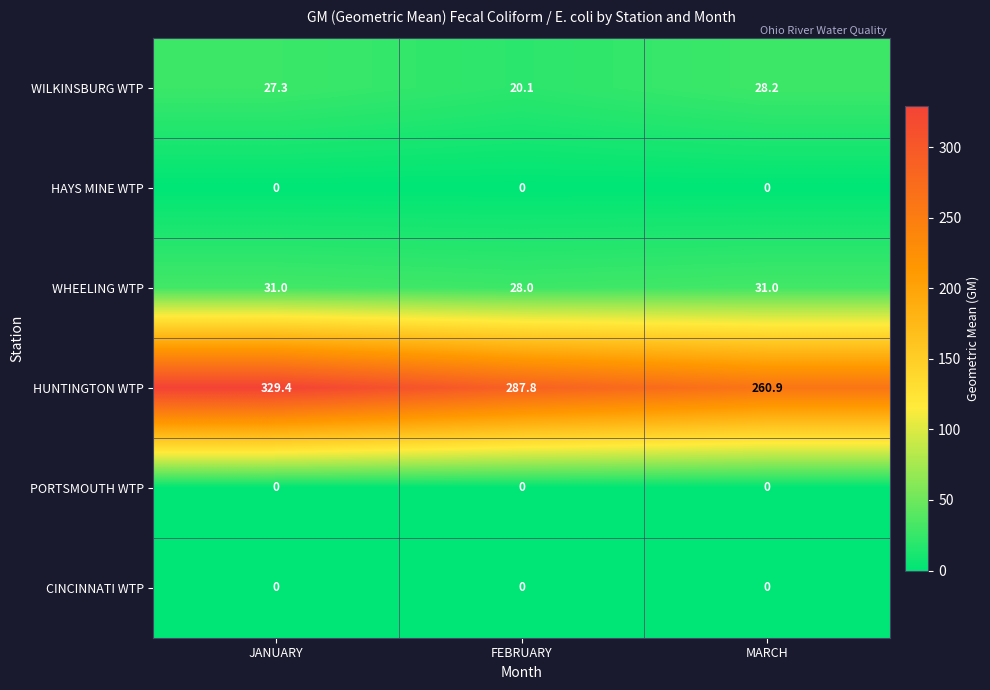

Between JANUARY and MARCH, which series saw the biggest shift?

HUNTINGTON WTP